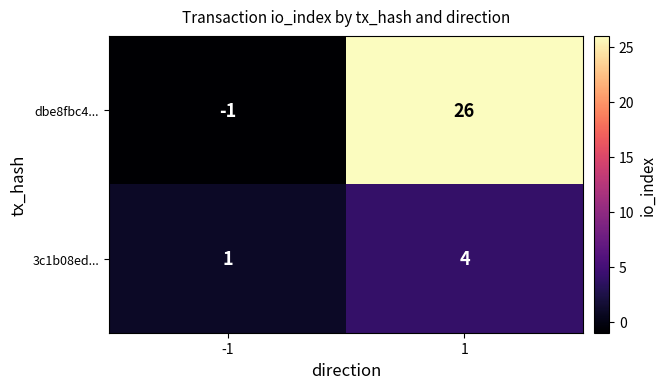

At which category is the sum across all series the highest?

1